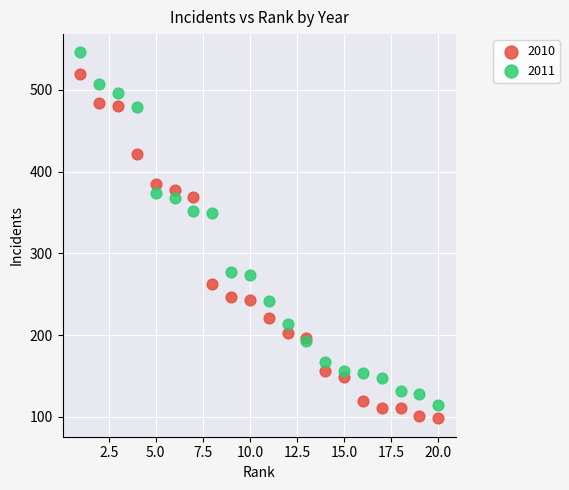

What are all the series names shown in the legend?

2010, 2011